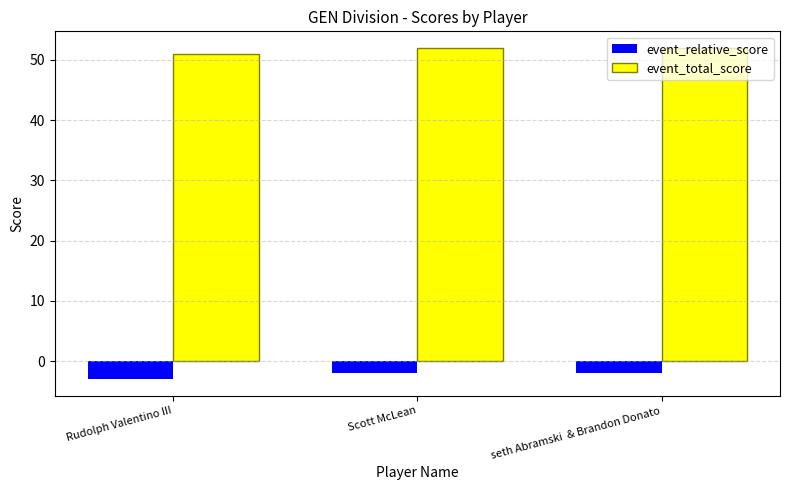

What is the value of the event_total_score bar at the 2nd from the left?

52